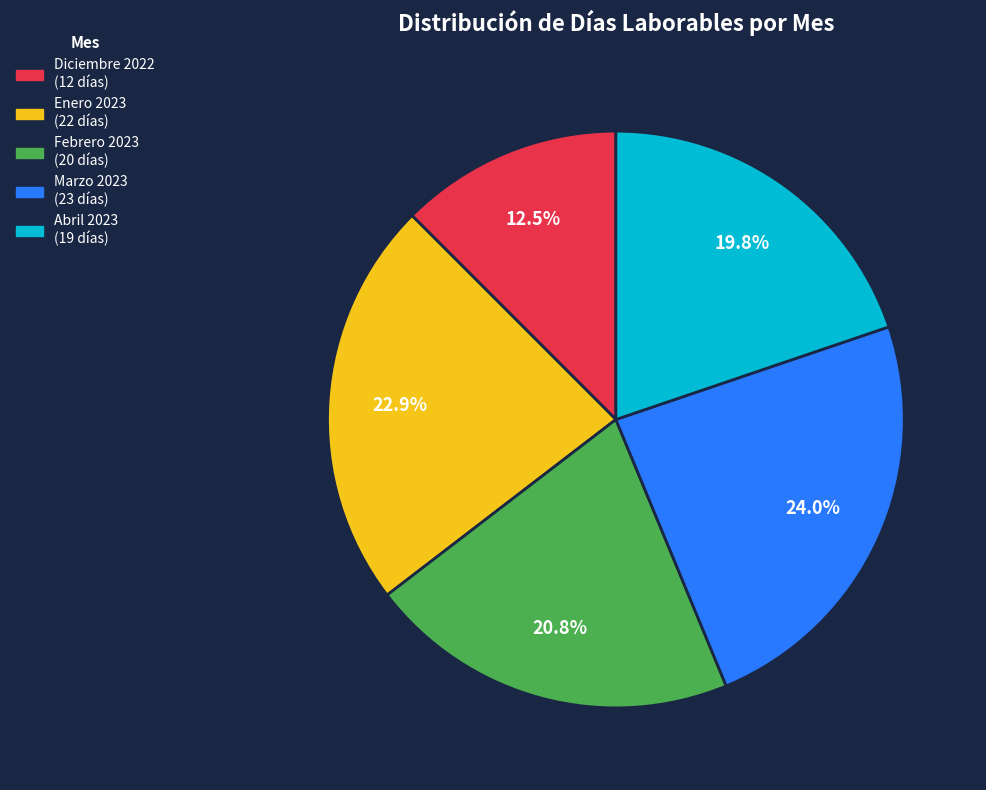

How many segments does this pie chart have?

5